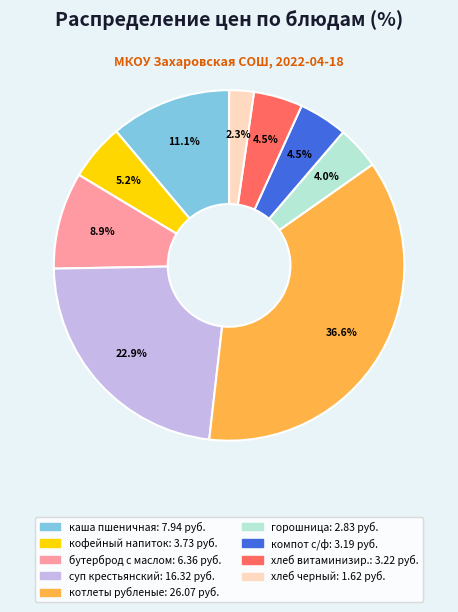

Does any single category account for the majority?

No